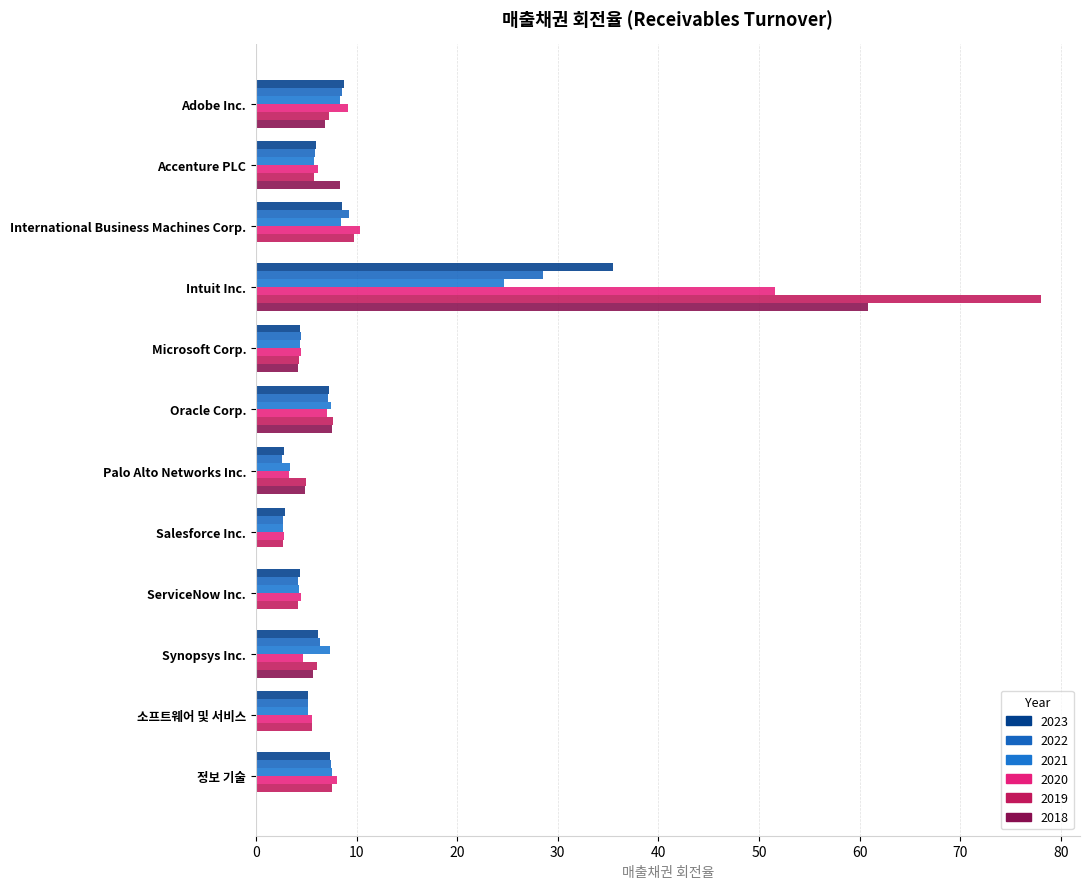

List the labels in order of 2018 value, smallest first.

International Business Machines Corp., Salesforce Inc., ServiceNow Inc., 소프트웨어 및 서비스, 정보 기술, Microsoft Corp., Palo Alto Networks Inc., Synopsys Inc., Adobe Inc., Oracle Corp., Accenture PLC, Intuit Inc.